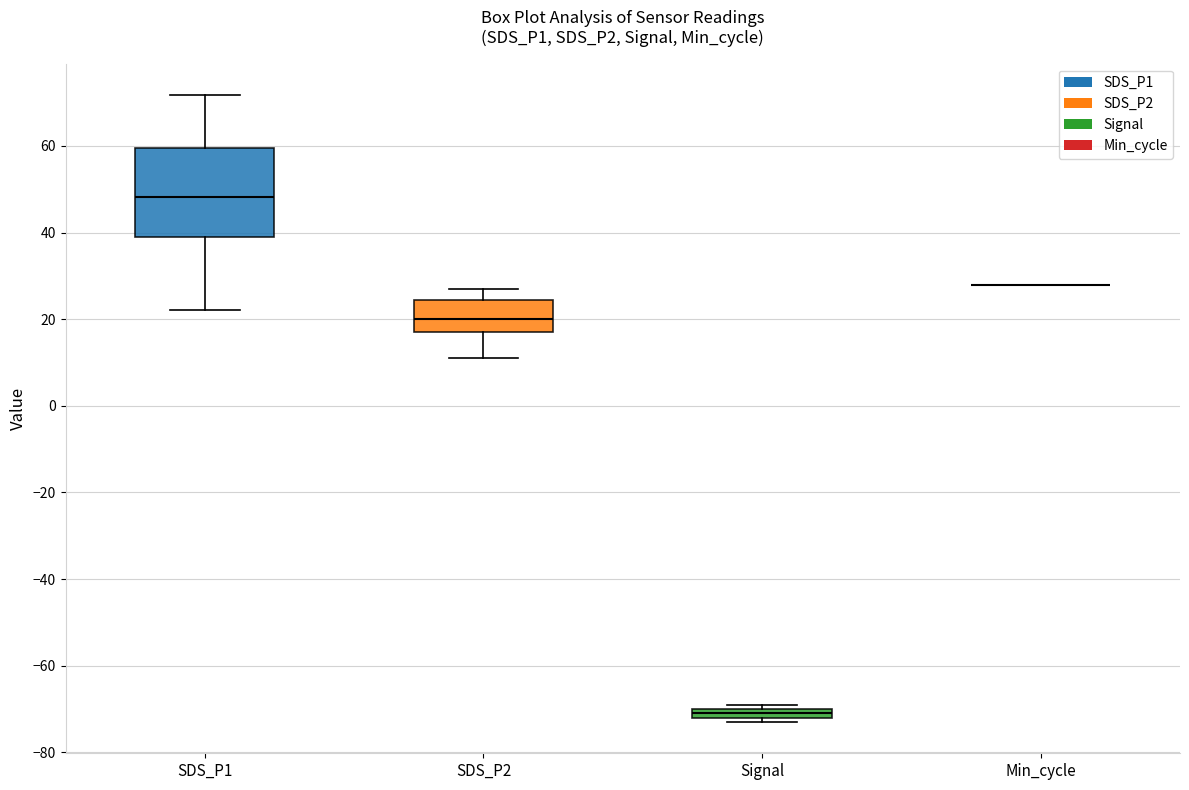

Where does the median line of the box for SDS_P1 sit on the y-axis? The values are not printed on the chart, so give them approximately, as read against the axis.

48